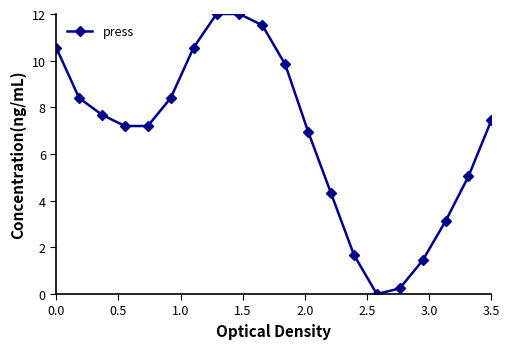

What is the difference between the maximum and minimum values?

12.0